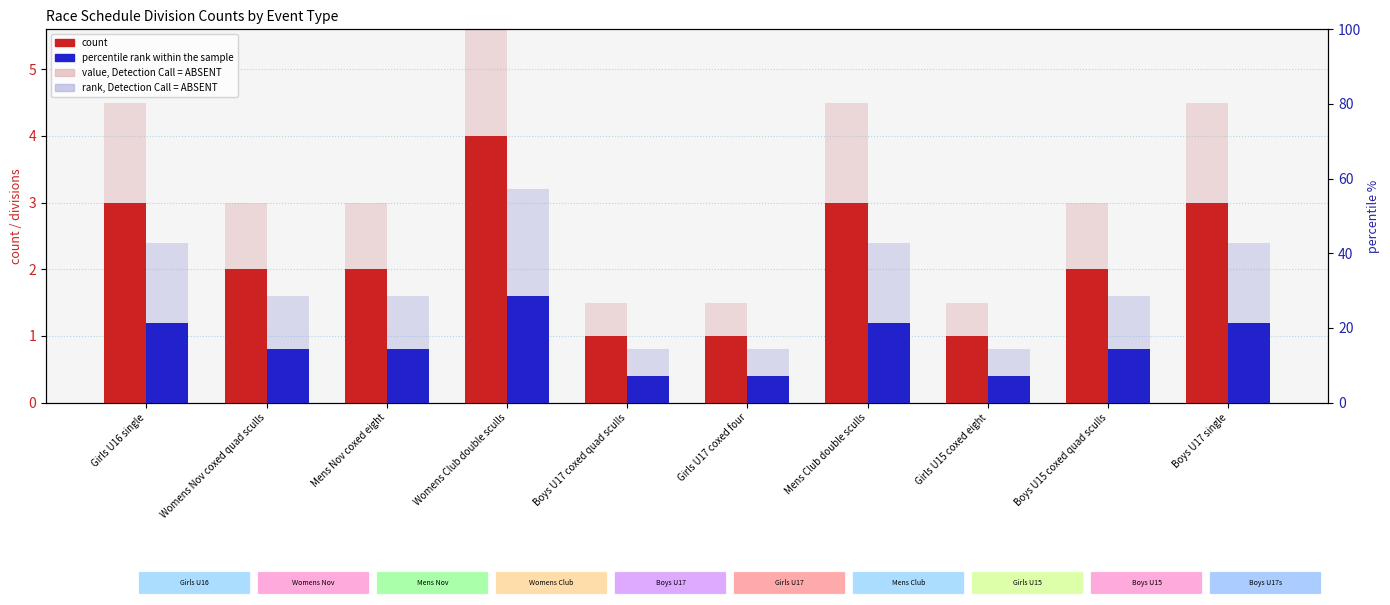

At which category is the sum across all series the highest?

Womens Club double sculls